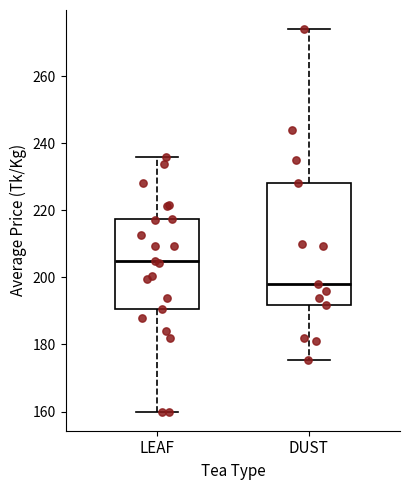

Where is the upper edge of the box for LEAF on the y-axis? The values are not printed on the chart, so give them approximately, as read against the axis.

218